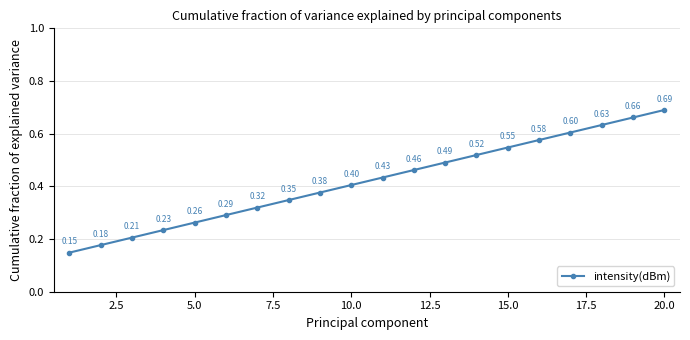

What is the average value?

0.4